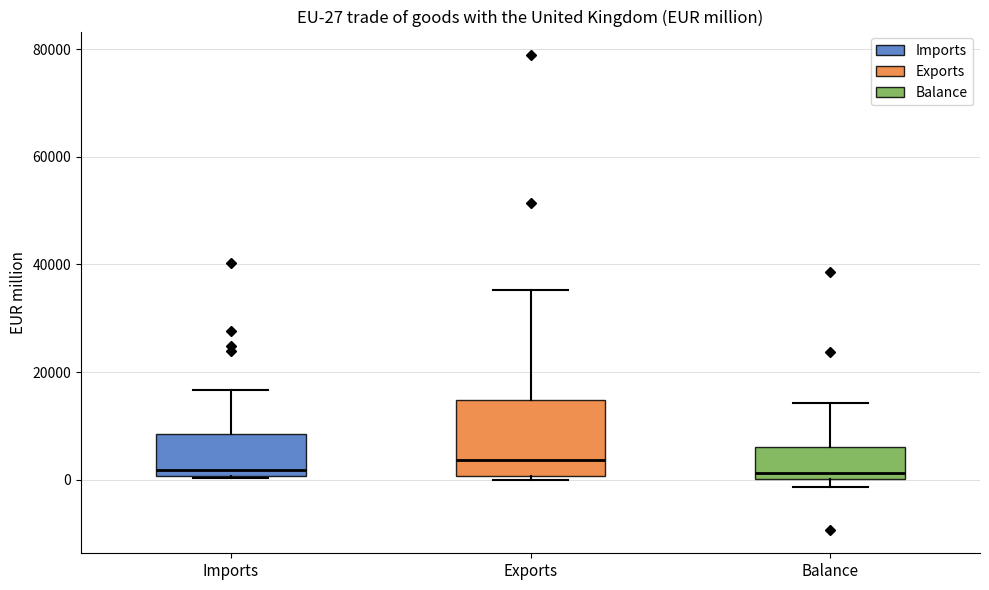

Which box is the tallest, from its lower edge to its upper edge?

Exports